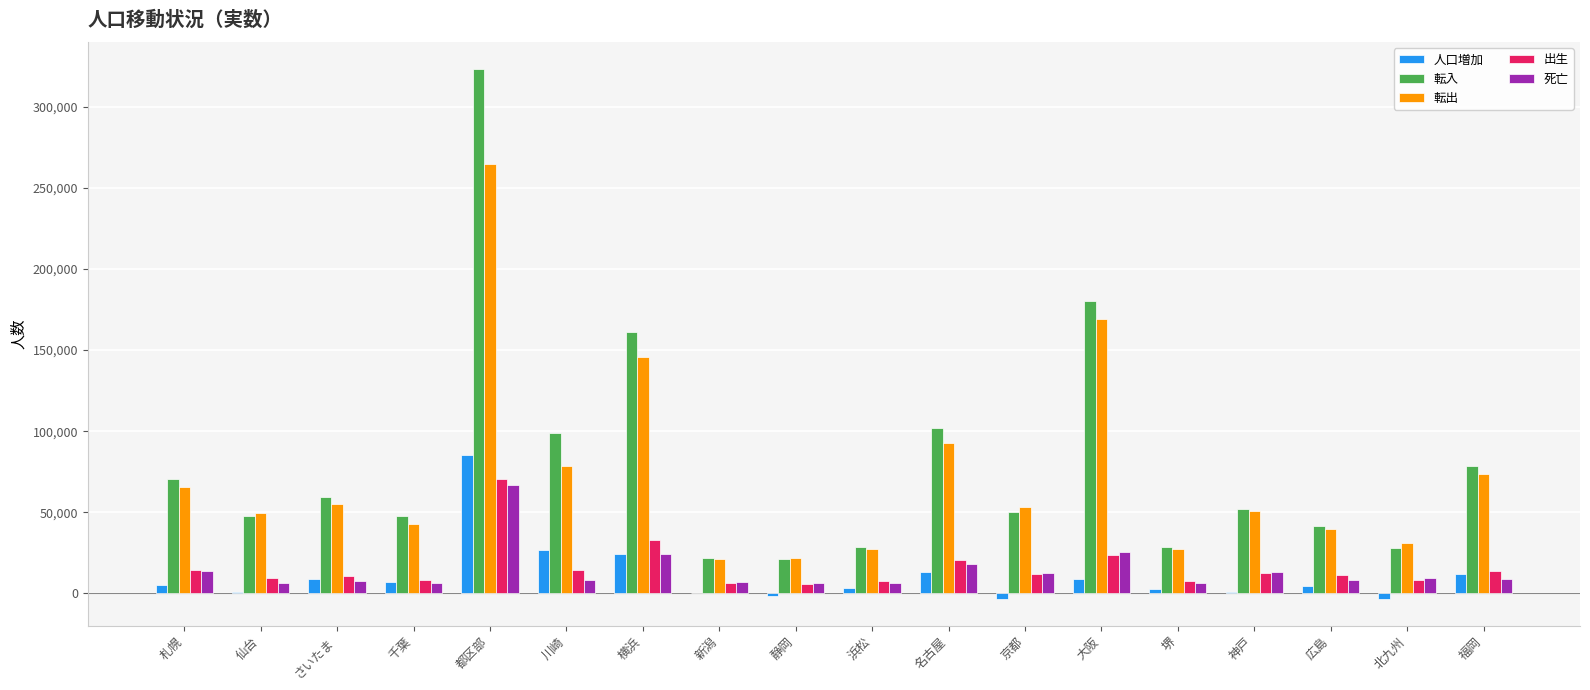

True or false: 出生 has a value of 11789 at 京都.

True